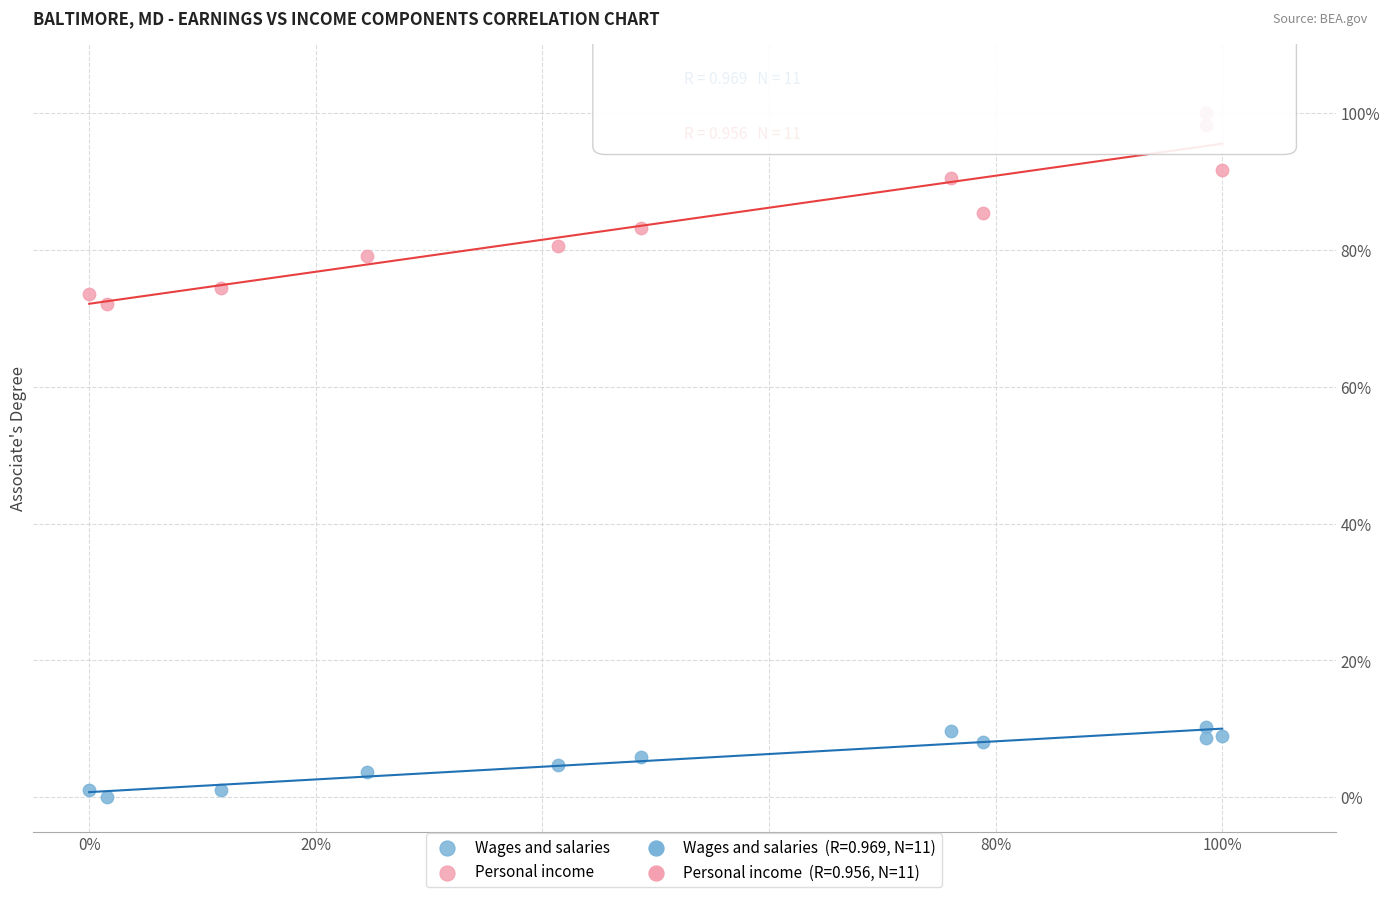

Which series has the largest Y range (max minus min)?

Personal income